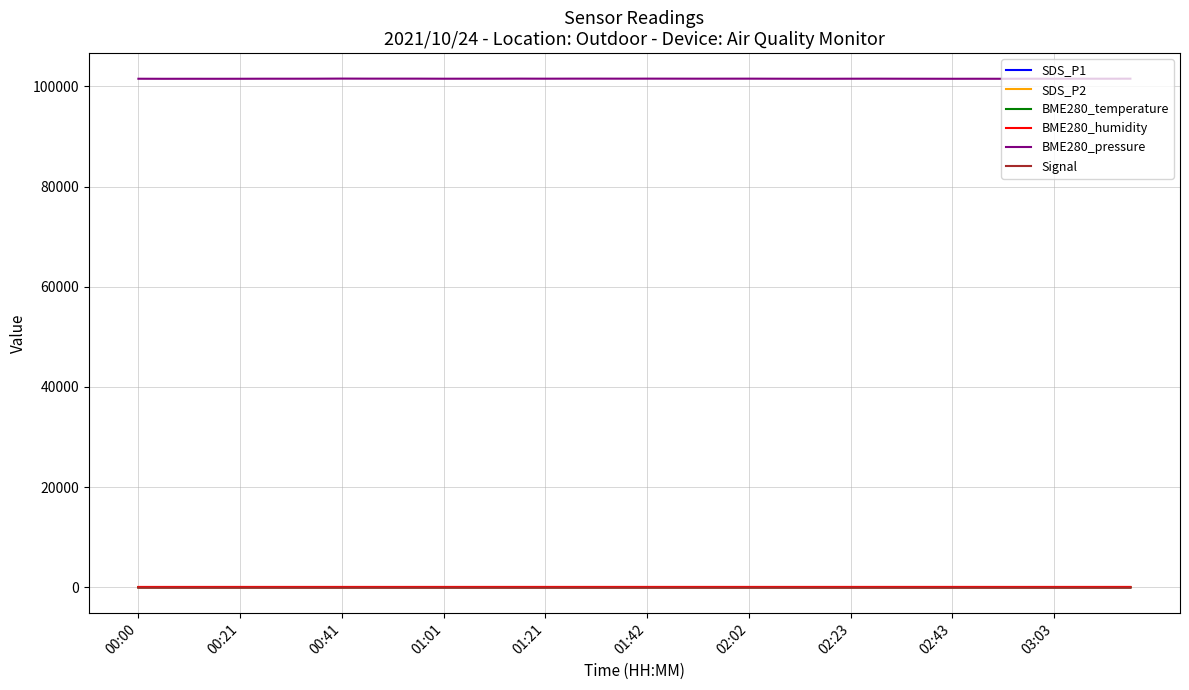

Which series has the largest total across all categories?

BME280_pressure